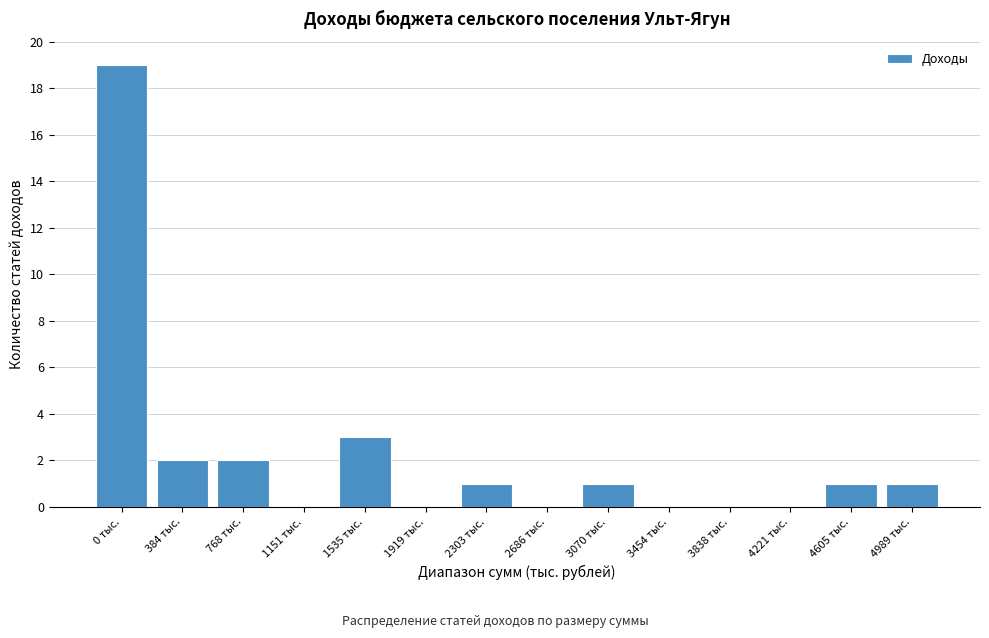

Reading left to right, transcribe all the data shown in this chart.

0 тыс.=19	384 тыс.=2	768 тыс.=2	1151 тыс.=0	1535 тыс.=3	1919 тыс.=0	2303 тыс.=1	2686 тыс.=0	3070 тыс.=1	3454 тыс.=0	3838 тыс.=0	4221 тыс.=0	4605 тыс.=1	4989 тыс.=1